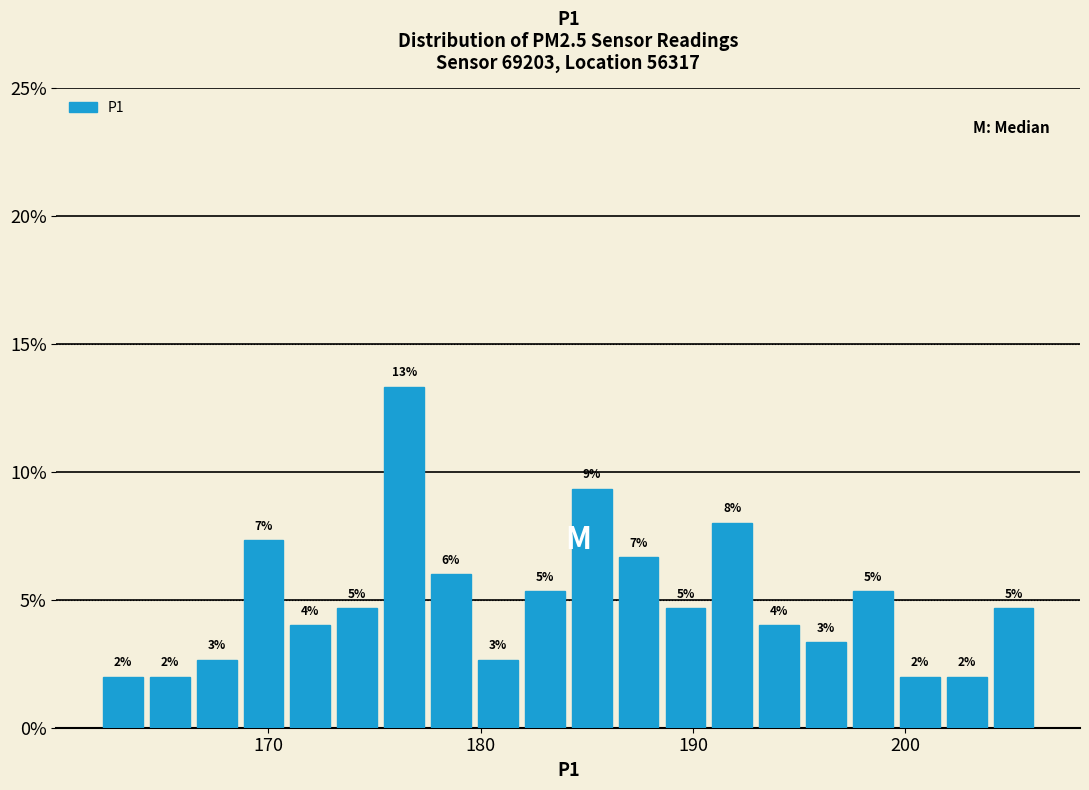

Around what value on the x-axis is the tallest bar? Give the approximate position of its centre, as read against the axis.

176